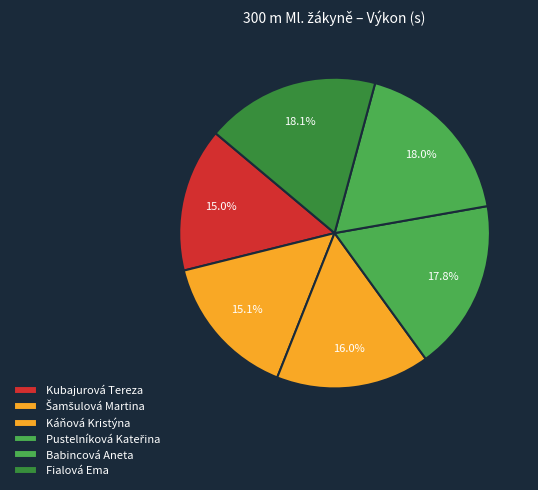

To the nearest percent, what is the average slice percentage?

17%